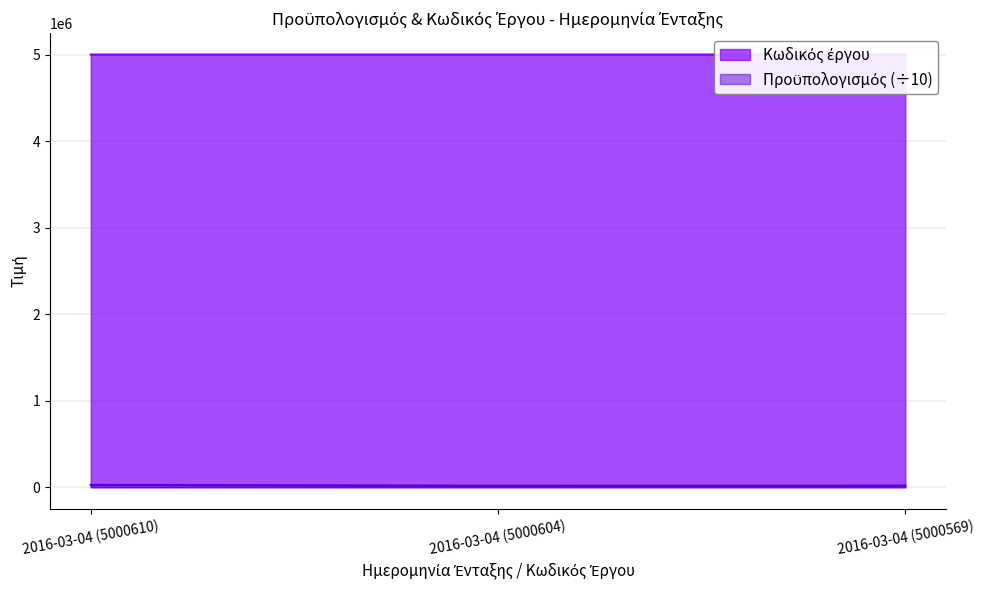

The value of Κωδικός έργου at 2016-03-04 (5000604) is 5000604.0. True or false?

True